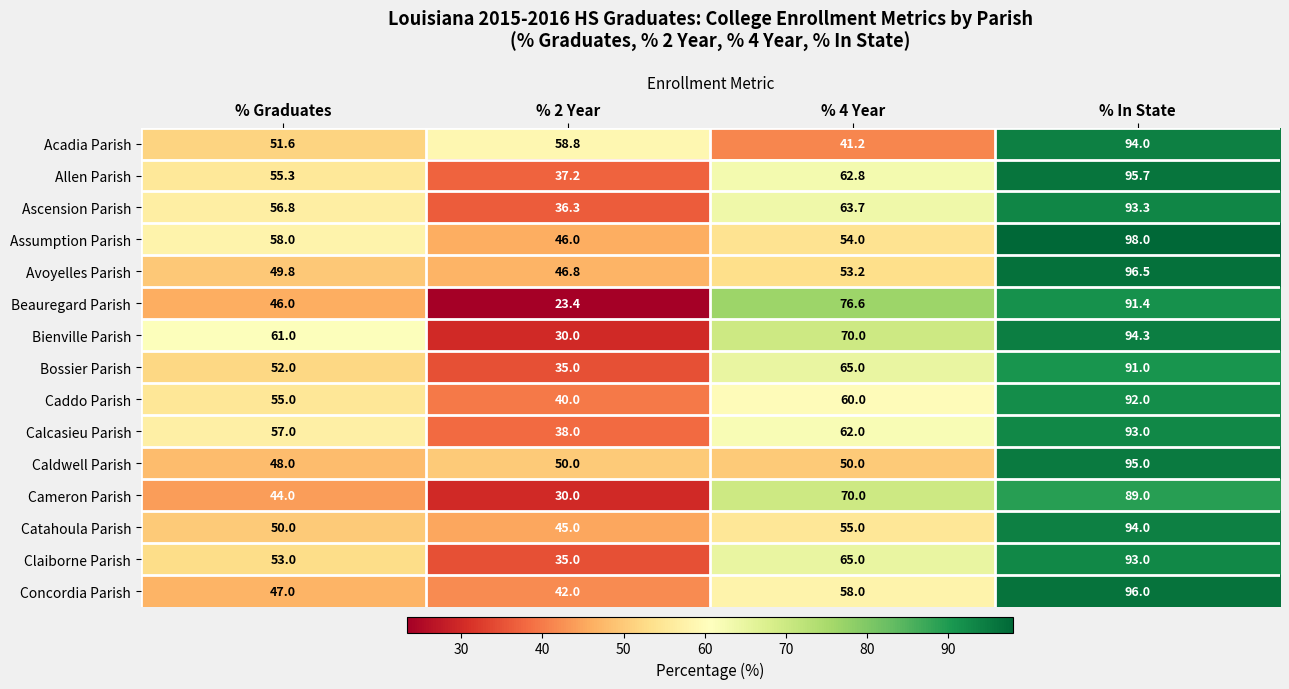

List the labels in order of Cameron Parish value, smallest first.

% 2 Year, % Graduates, % 4 Year, % In State